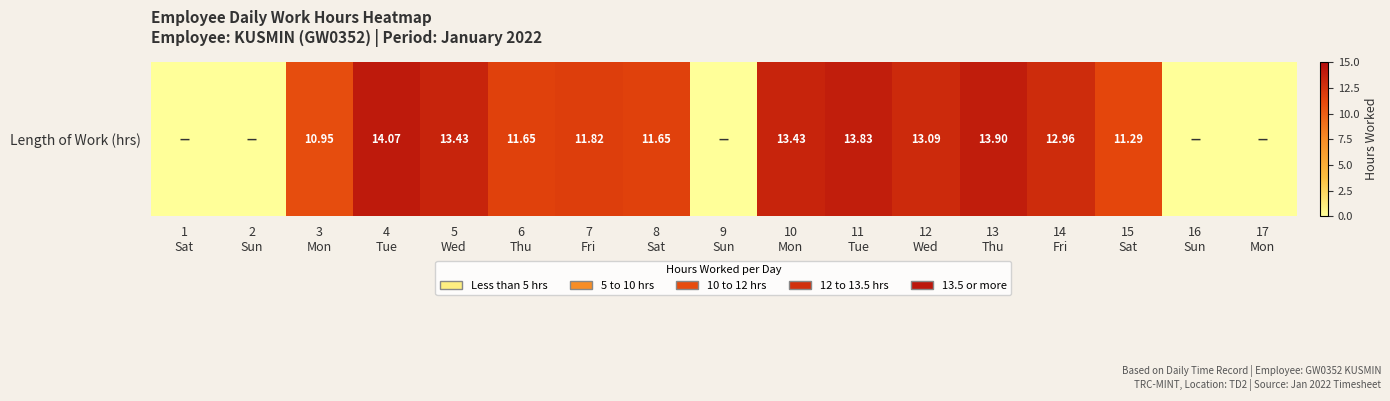

The chart shows a value of 14.1 at 4
Tue. True or false?

True